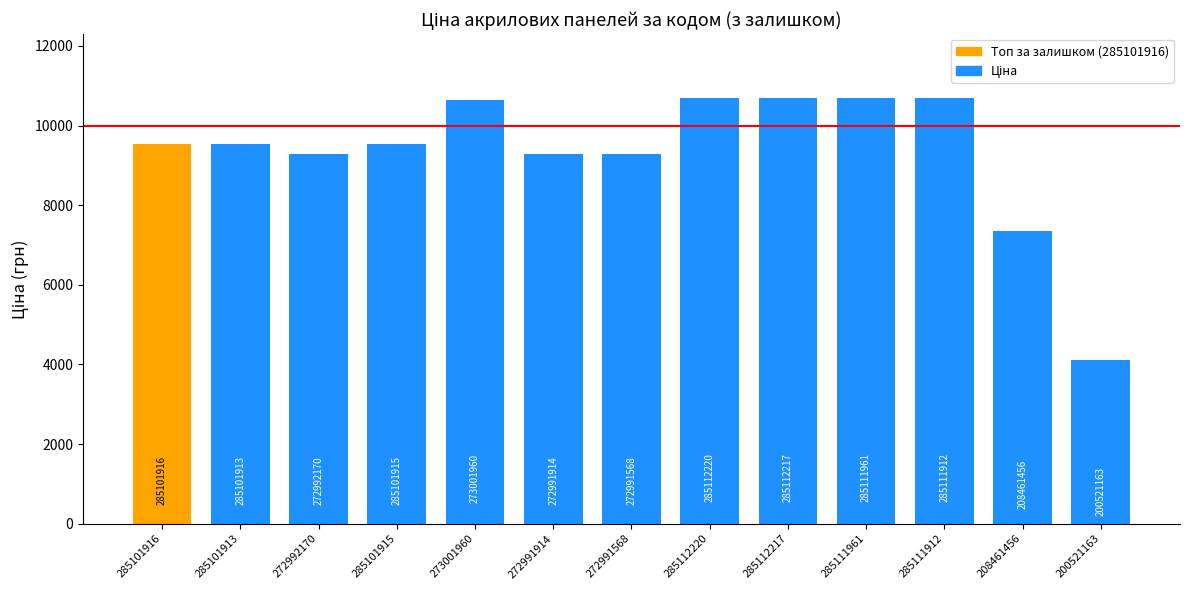

Does the chart contain any negative values?

No